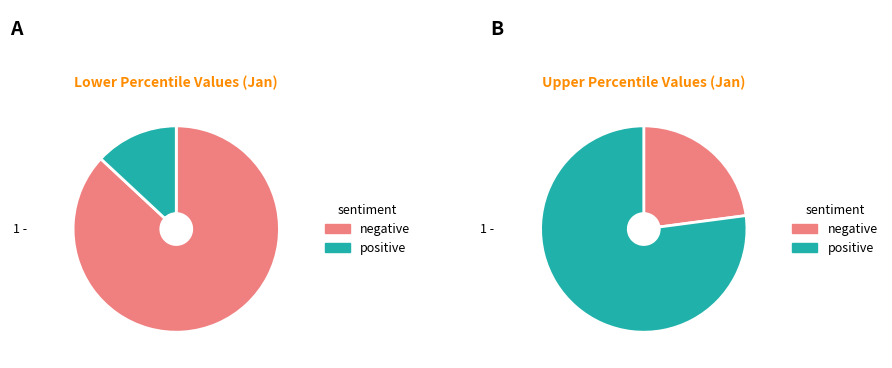

True or false: pct35 accounts for 1% of the total.

False